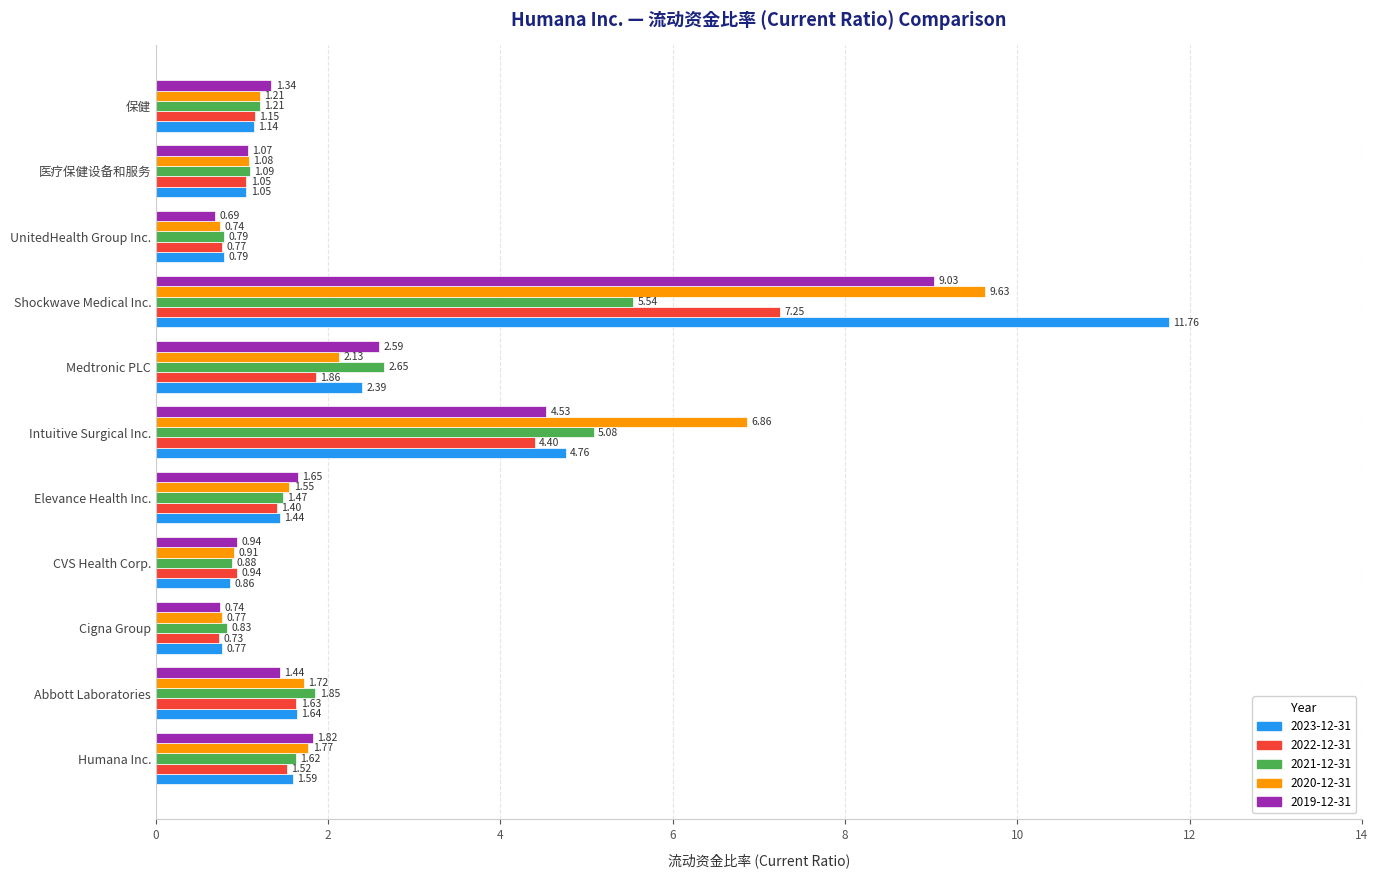

What is the sum of all 2019-12-31 values?

25.8